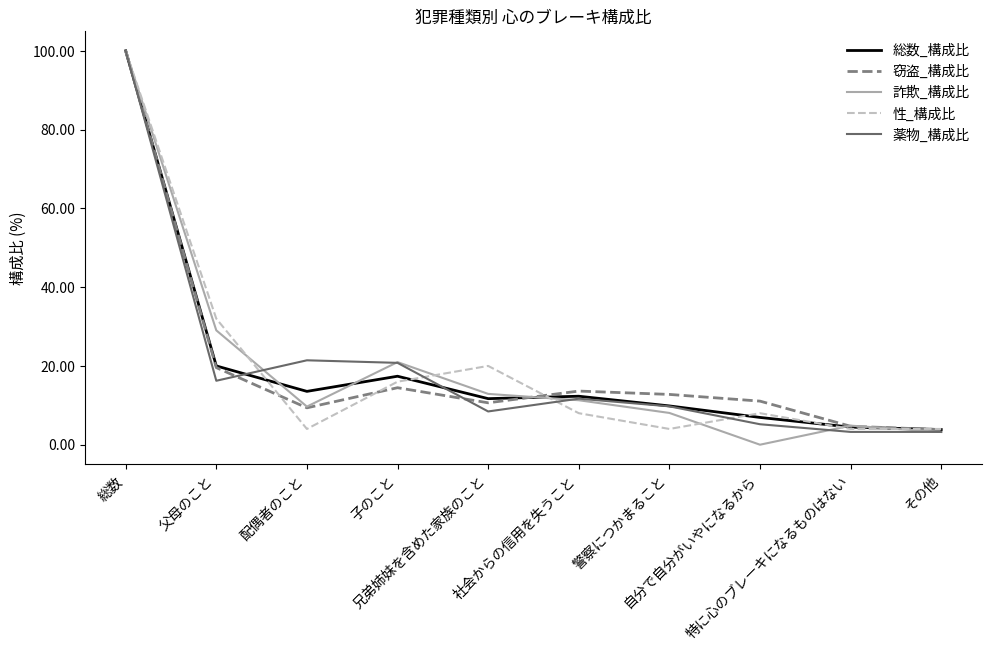

What is the difference between the highest and lowest values at 自分で自分がいやになるから?

11.1